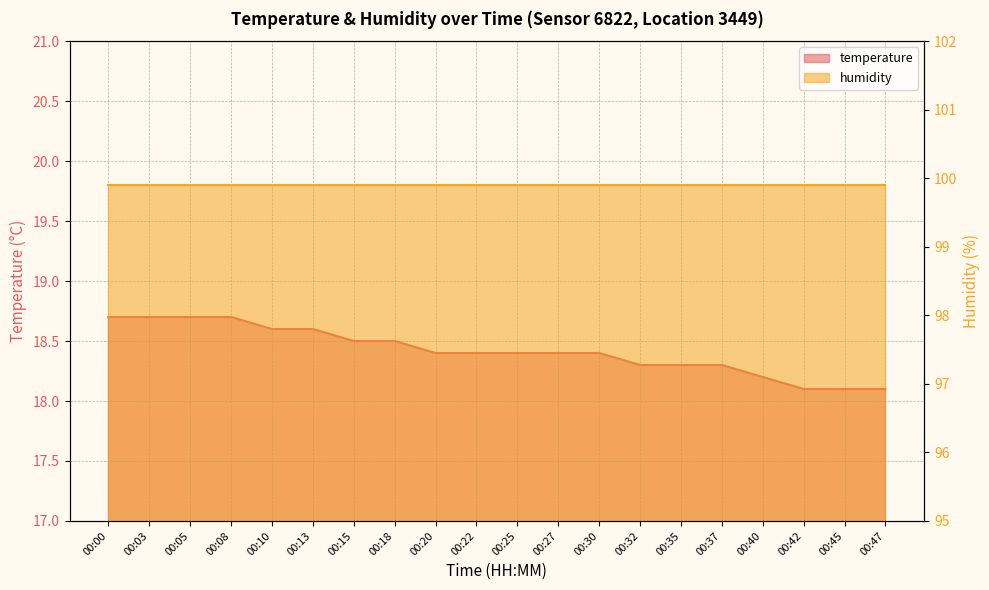

Count the values in the range 18 to 19.

20